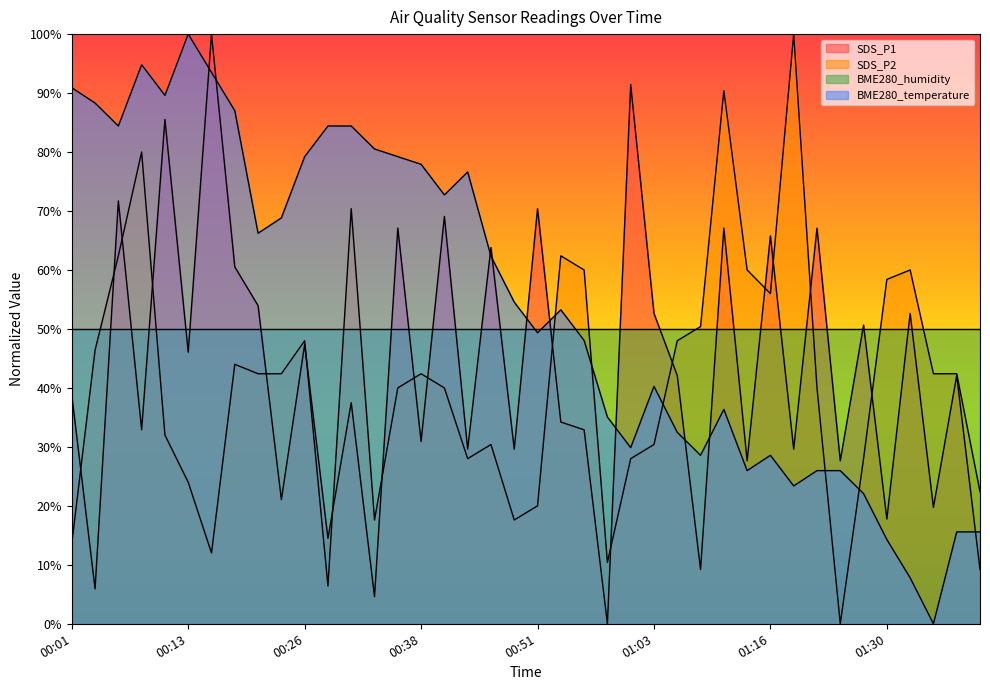

What is the sum of all BME280_temperature values?

2174.0